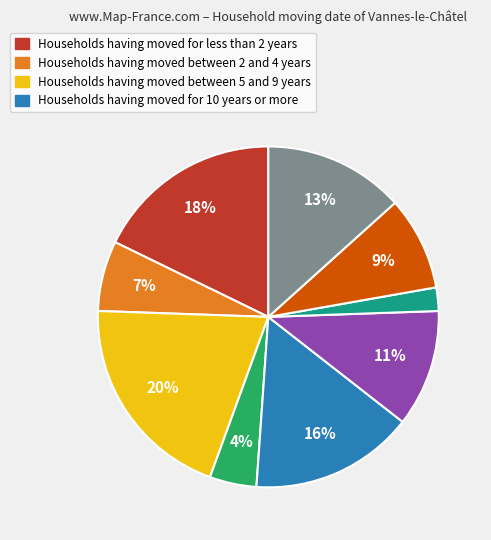

To the nearest percent, what is the difference between the largest and smallest slice percentages?

18%